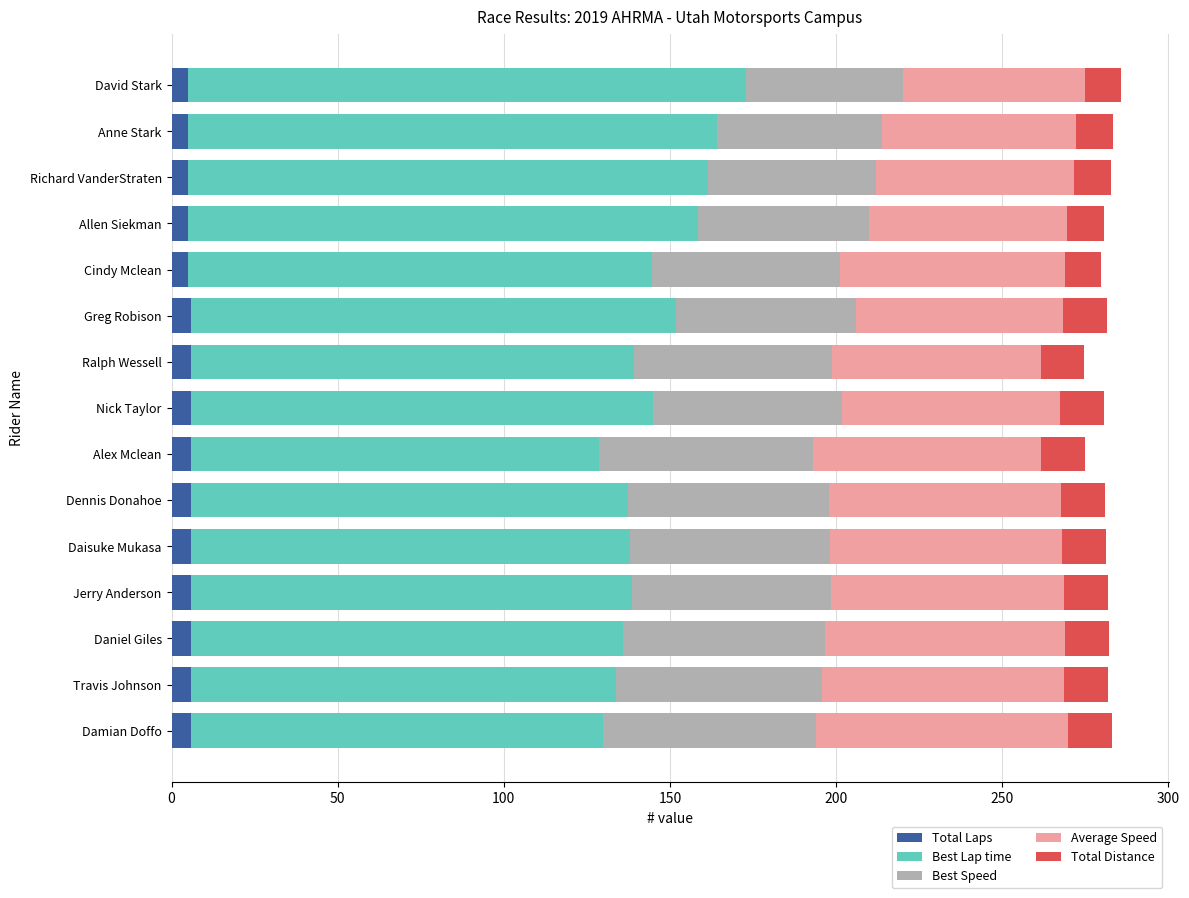

What is the average value of the Total Laps series?

5.7